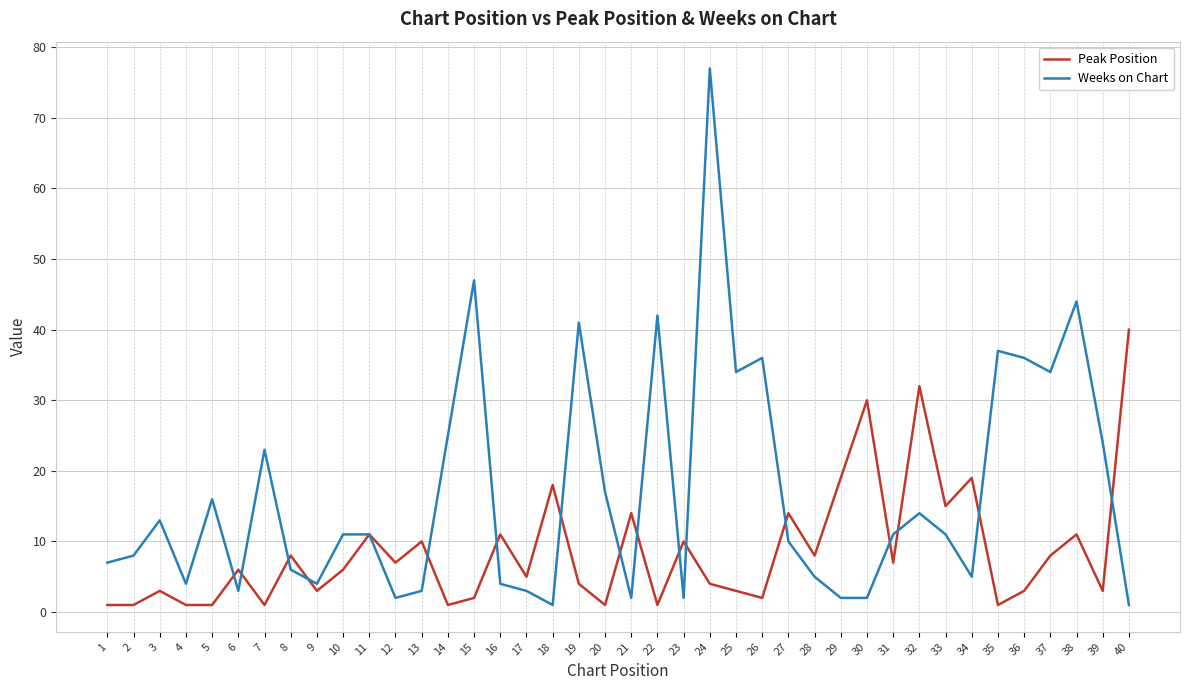

Rank the series by their maximum value, from lowest to highest.

Peak Position, Weeks on Chart